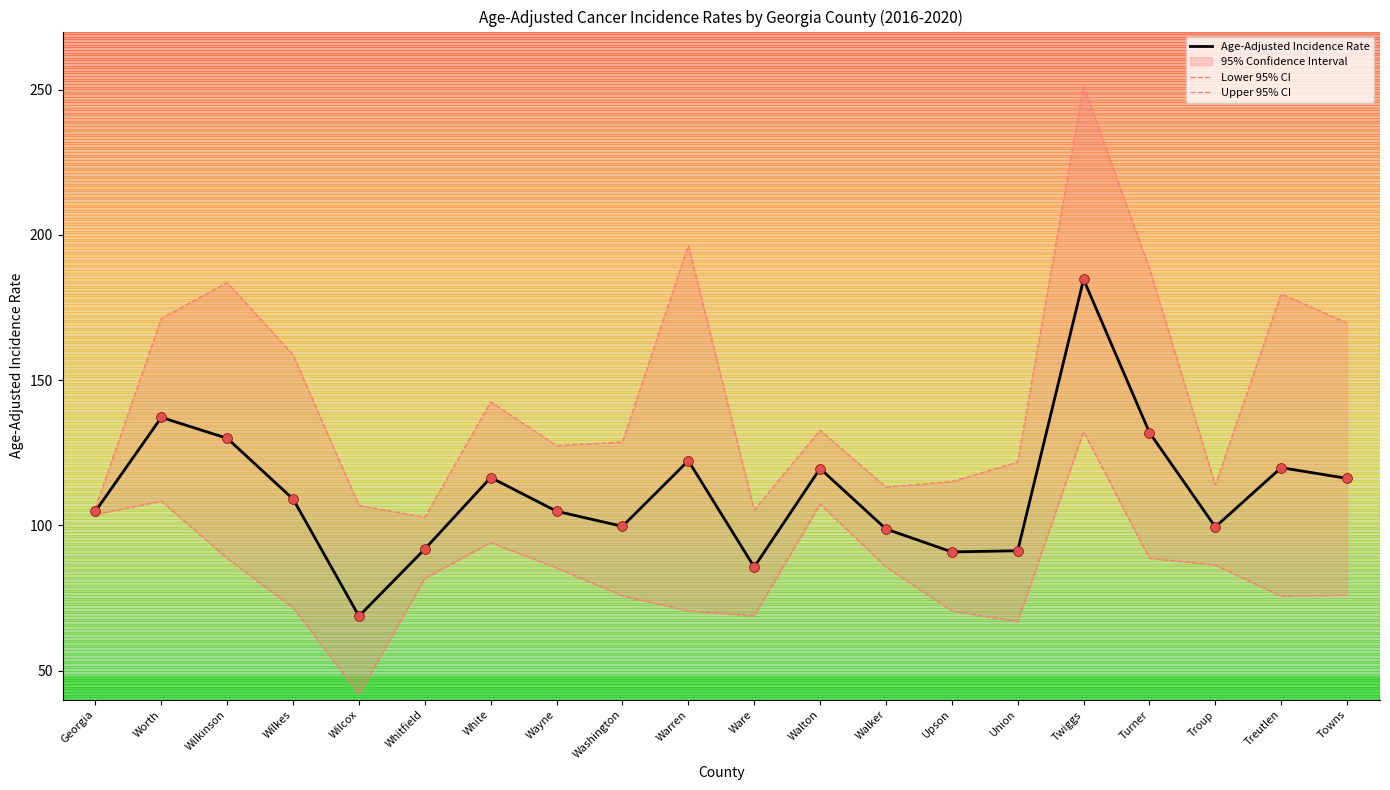

Which series reaches the maximum Y coordinate?

Upper 95% CI